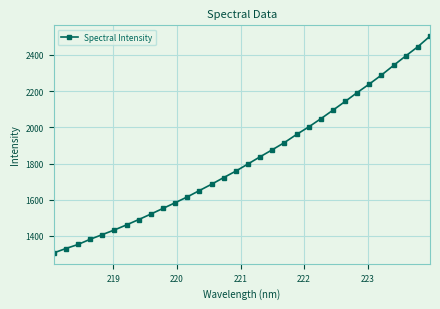

What is the value of the 2nd point from the left?

1330.6